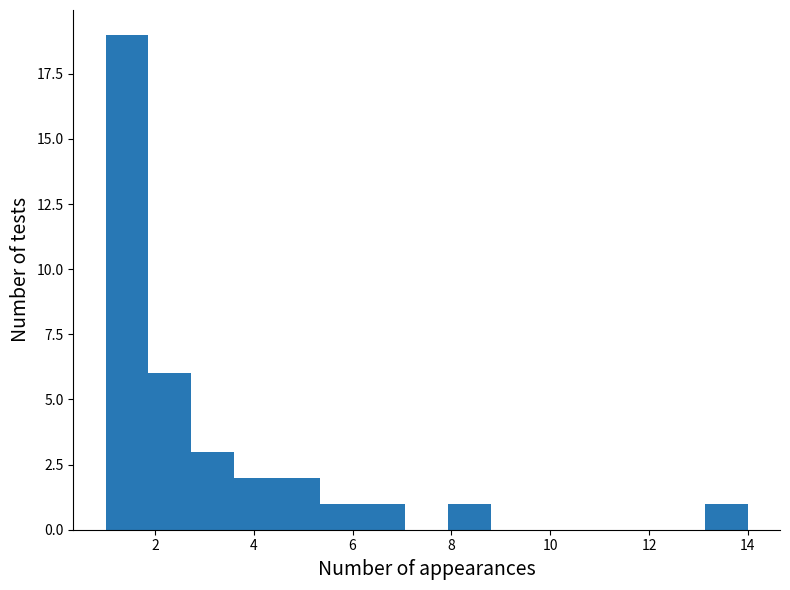

Which range on the x-axis has the tallest bar?

1.0 to 1.8